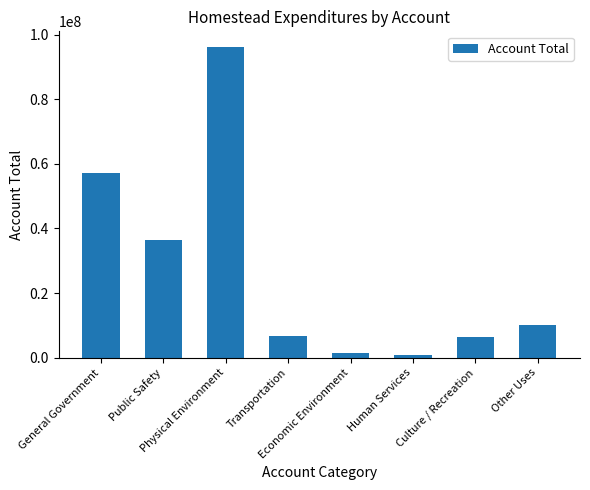

What is the sum of the values at Economic Environment and Public Safety?

37969746